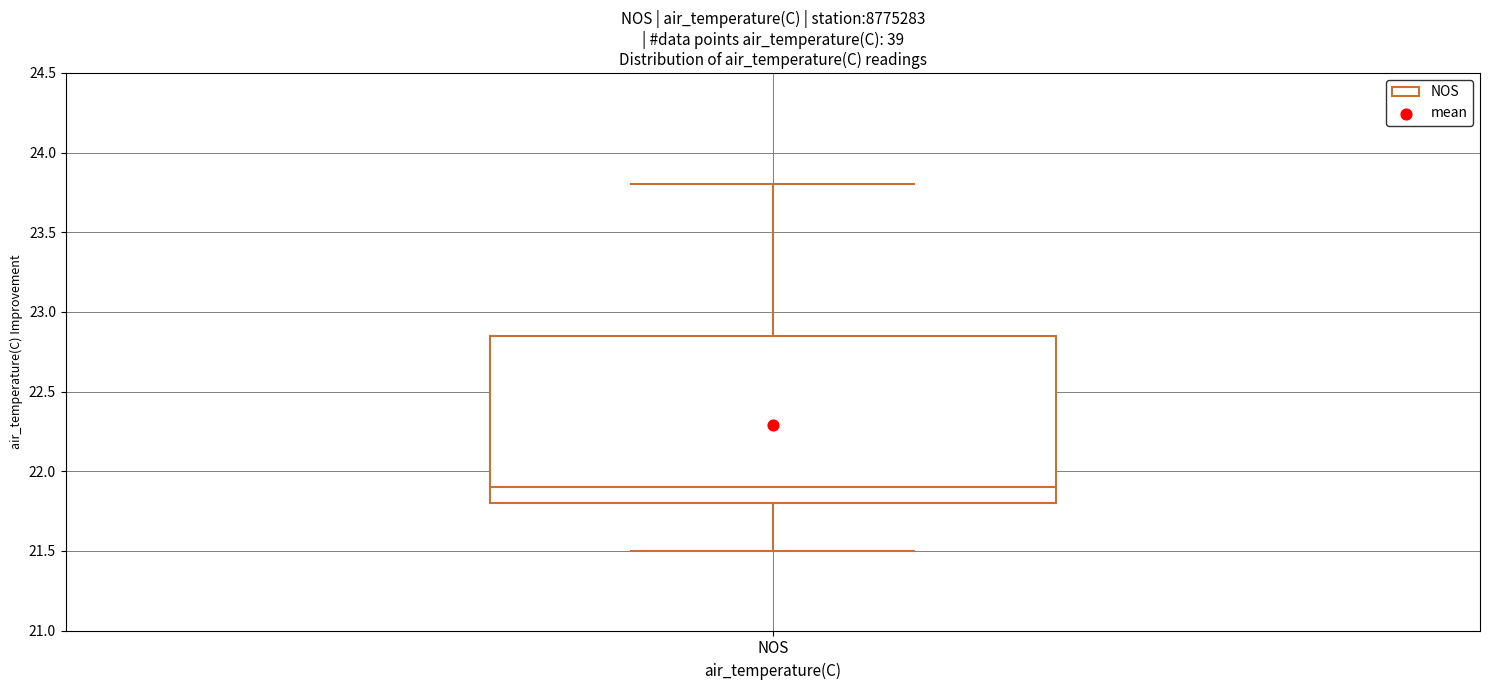

Where is the lower edge of the box for NOS on the y-axis? The values are not printed on the chart, so give them approximately, as read against the axis.

21.80